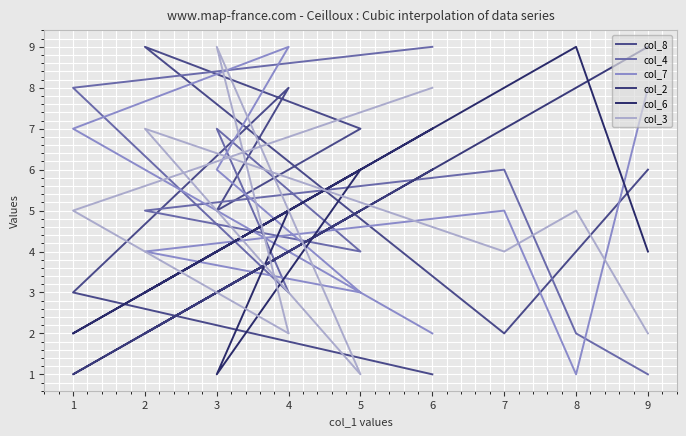

Which series ends up on top after the final intersection of col_8 and col_4?

col_4